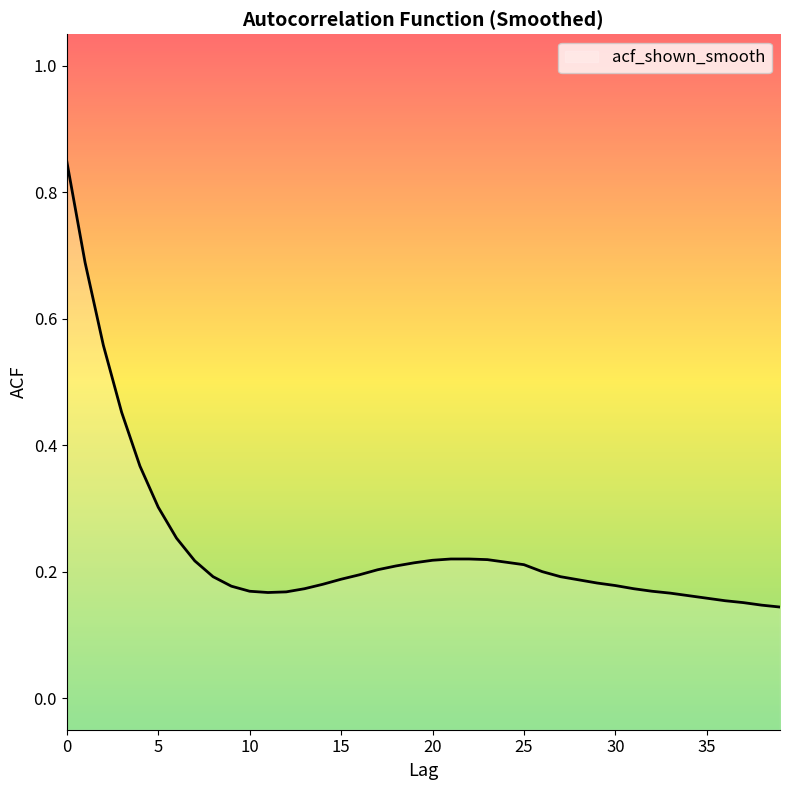

Where is the first local minimum?

11